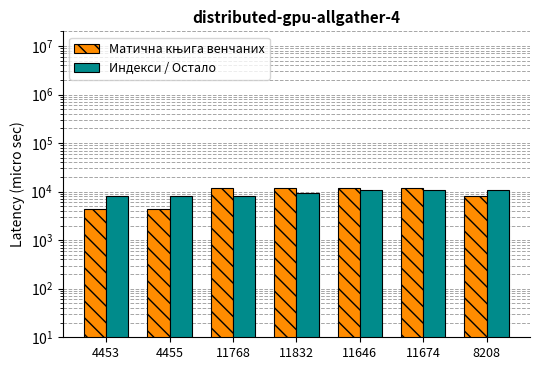

Which series has the largest total across all categories?

Индекси / Остало